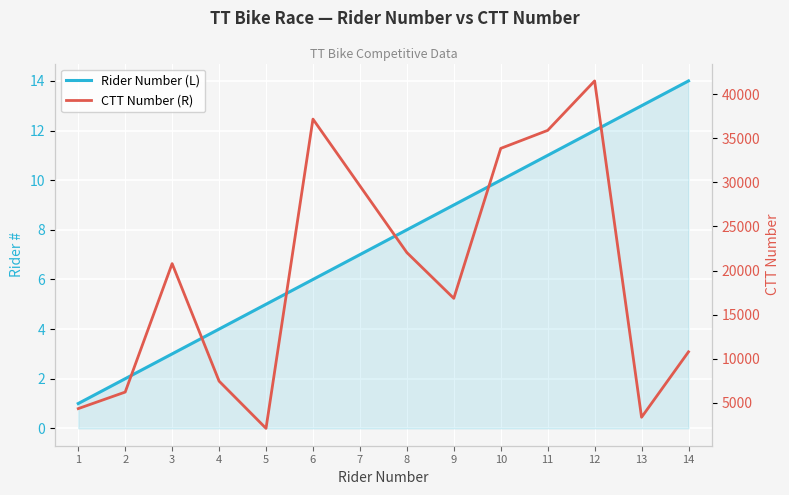

The value of Rider Number (L) at 5 is 5. True or false?

True